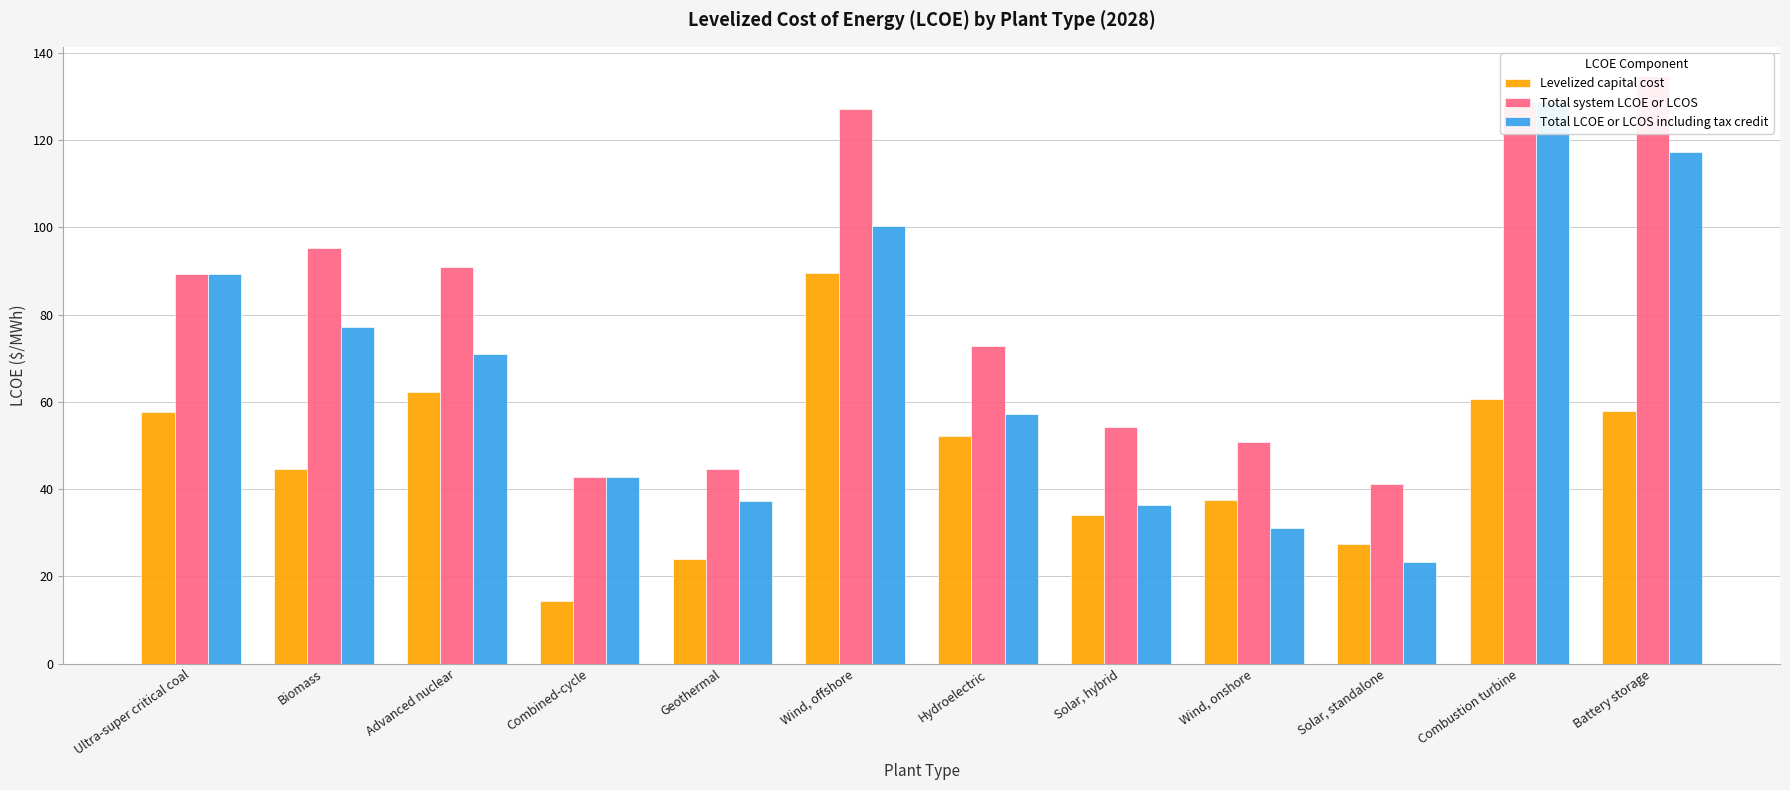

What is the label of the 12th bar from the left?

Battery storage